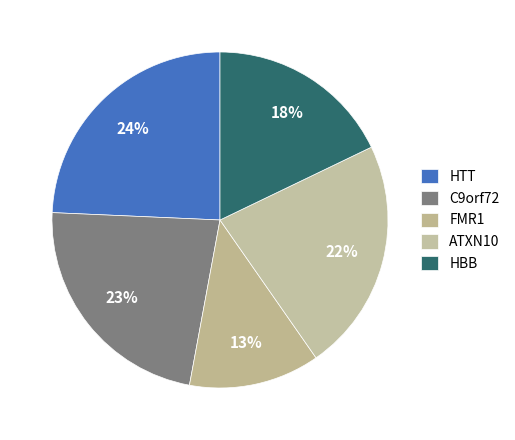

Is there any slice that represents more than half of the pie?

No